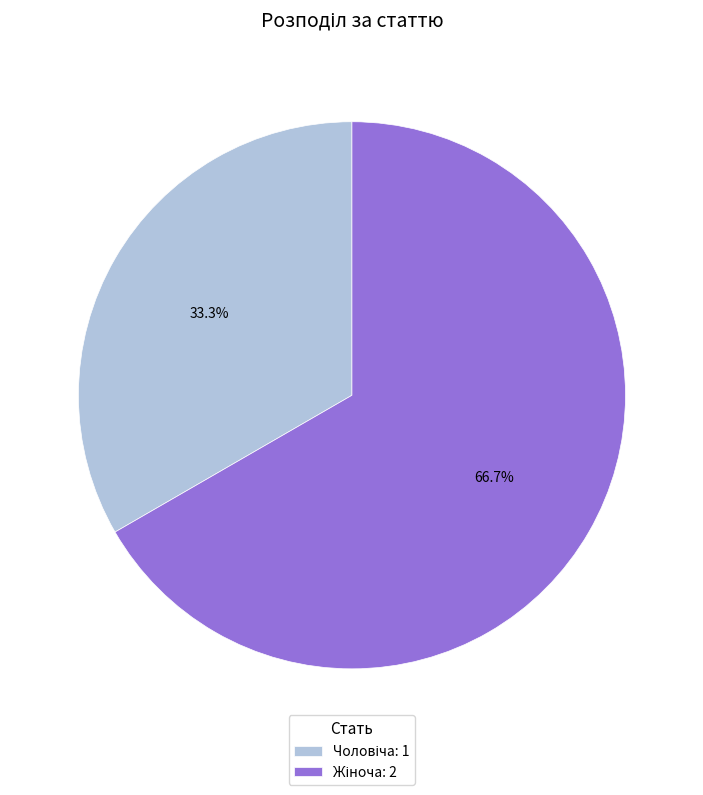

Does any single category account for the majority?

Yes